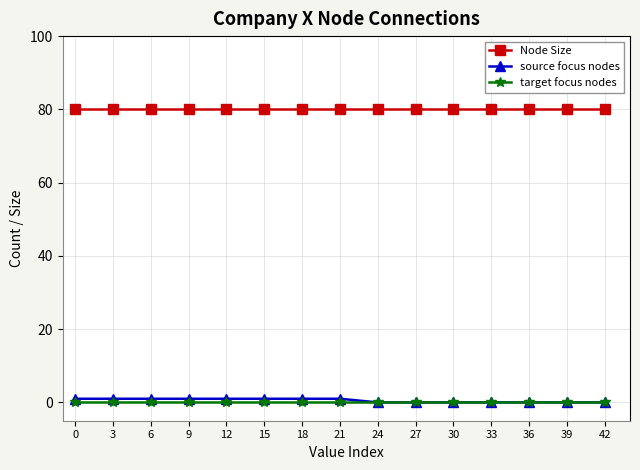

What is the minimum value for Node Size?

80